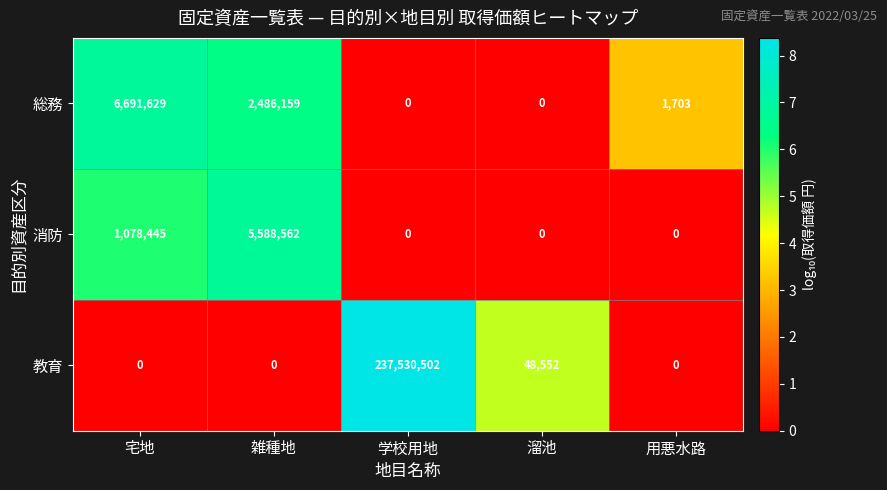

Rank the series at 雑種地 from lowest to highest value.

教育, 総務, 消防